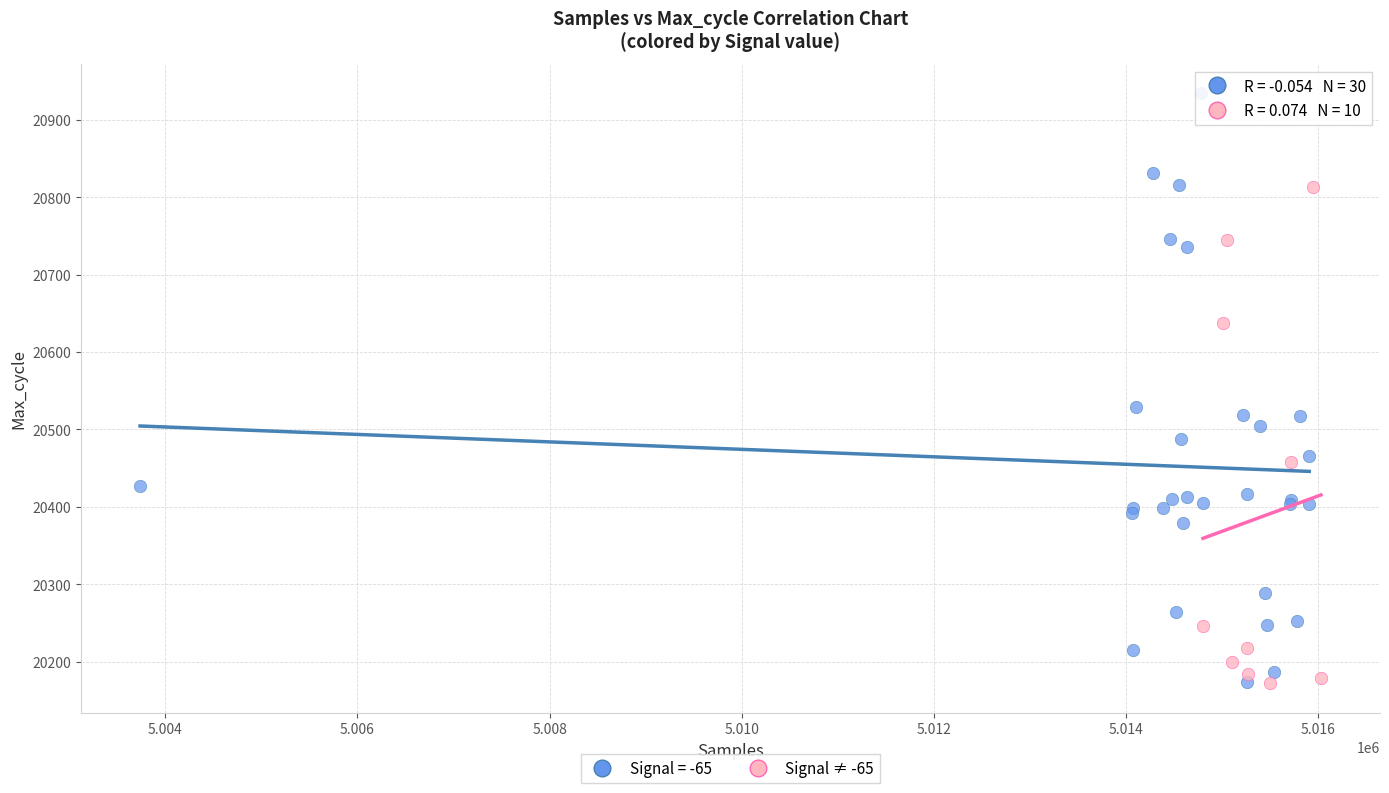

Which series contains the highest Y value?

Signal = -65